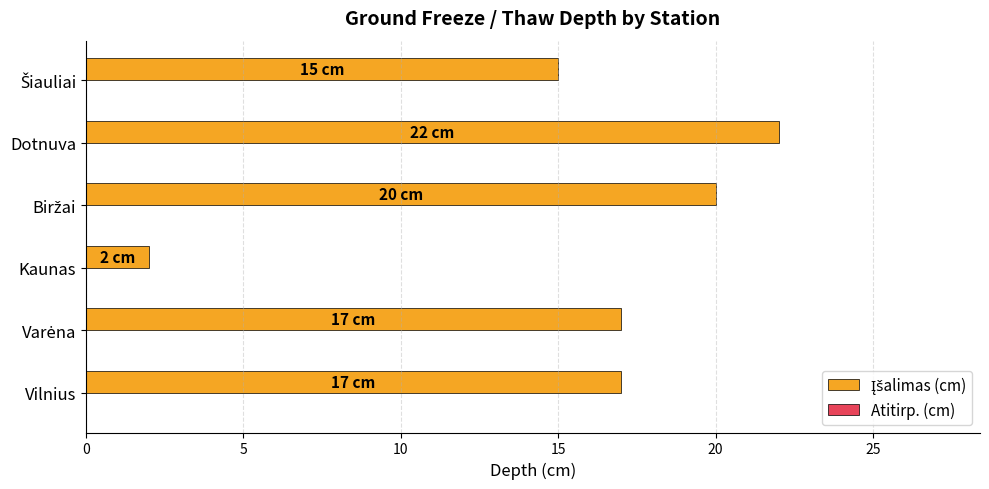

How many bars are there in total?

6